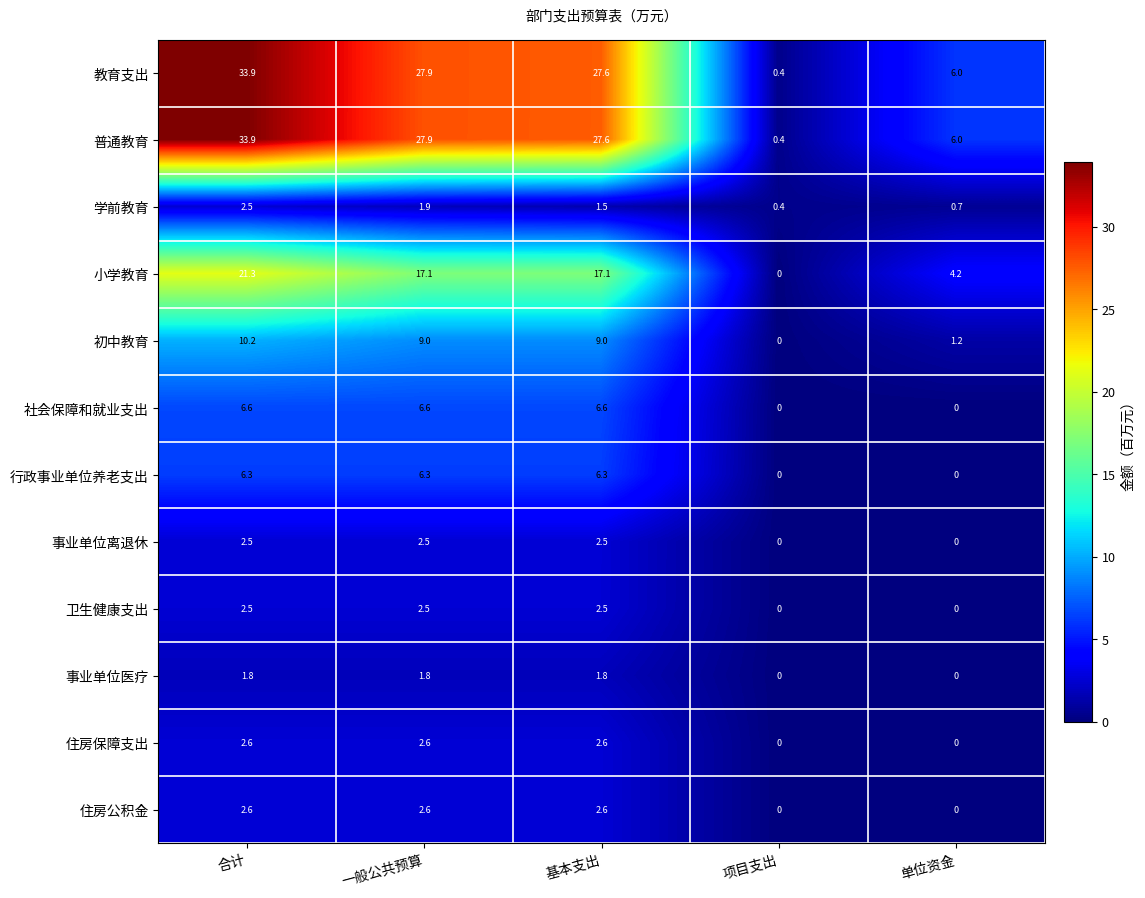

What is the difference between the highest and lowest values at 项目支出?

0.4